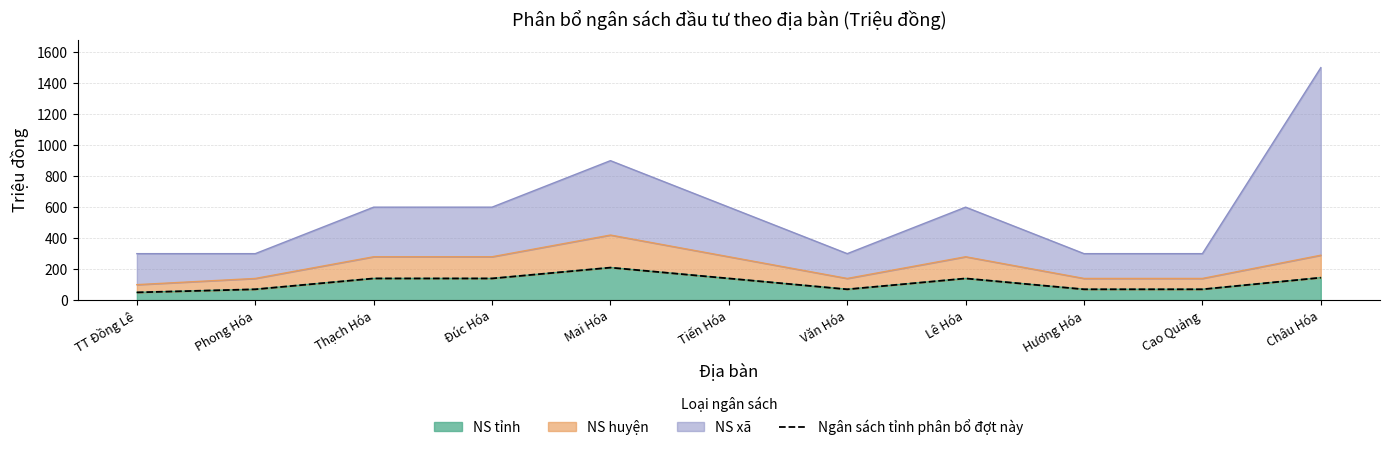

At which label does NS tỉnh reach its peak?

Mai Hóa